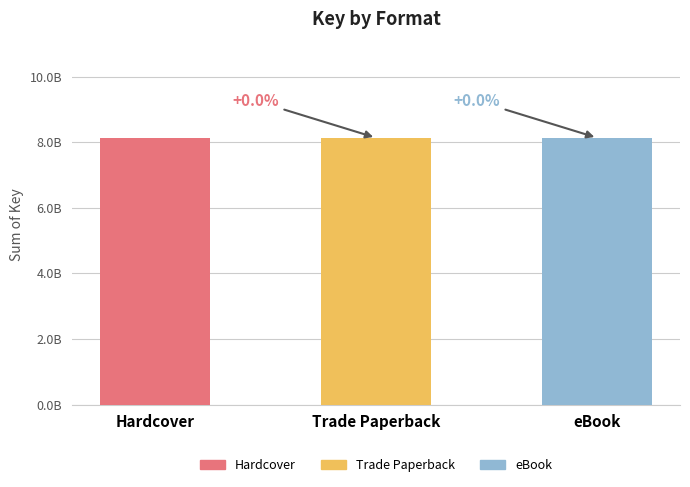

Which series has the widest spread of values?

Hardcover